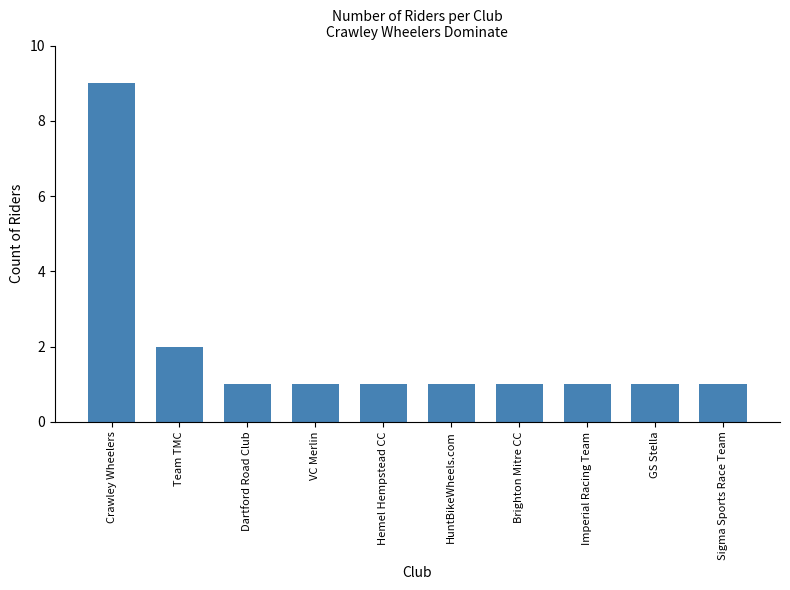

What is the difference between the maximum and second lowest values?

8